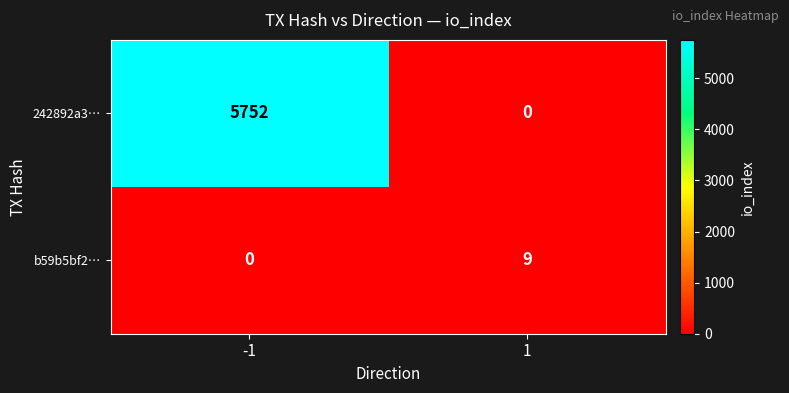

The 242892a3… series shows 0 at 1. True or false?

True